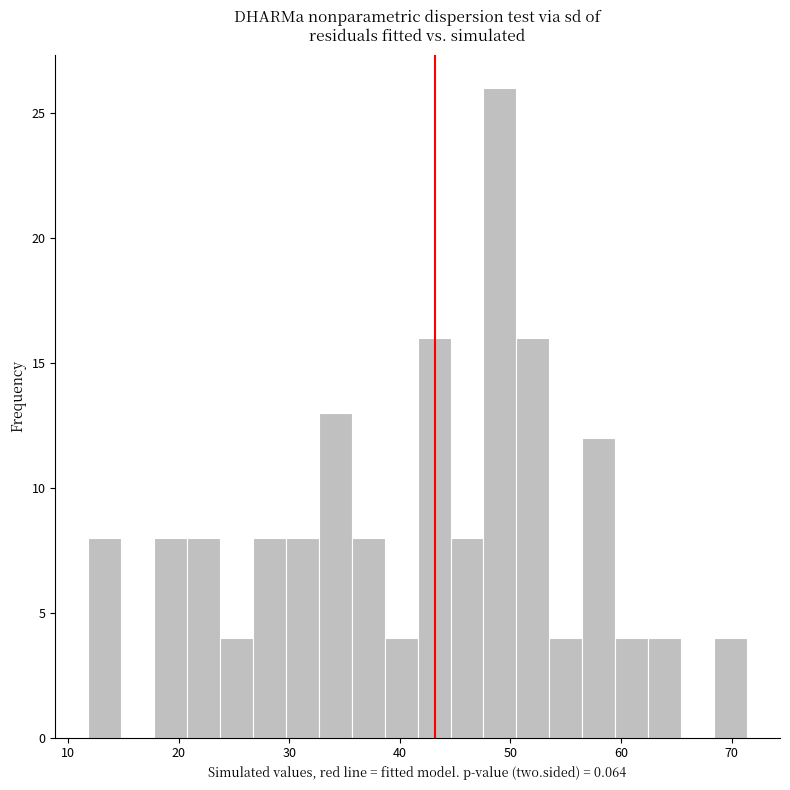

Read against the x-axis, roughly where is the centre of the tallest bar?

49